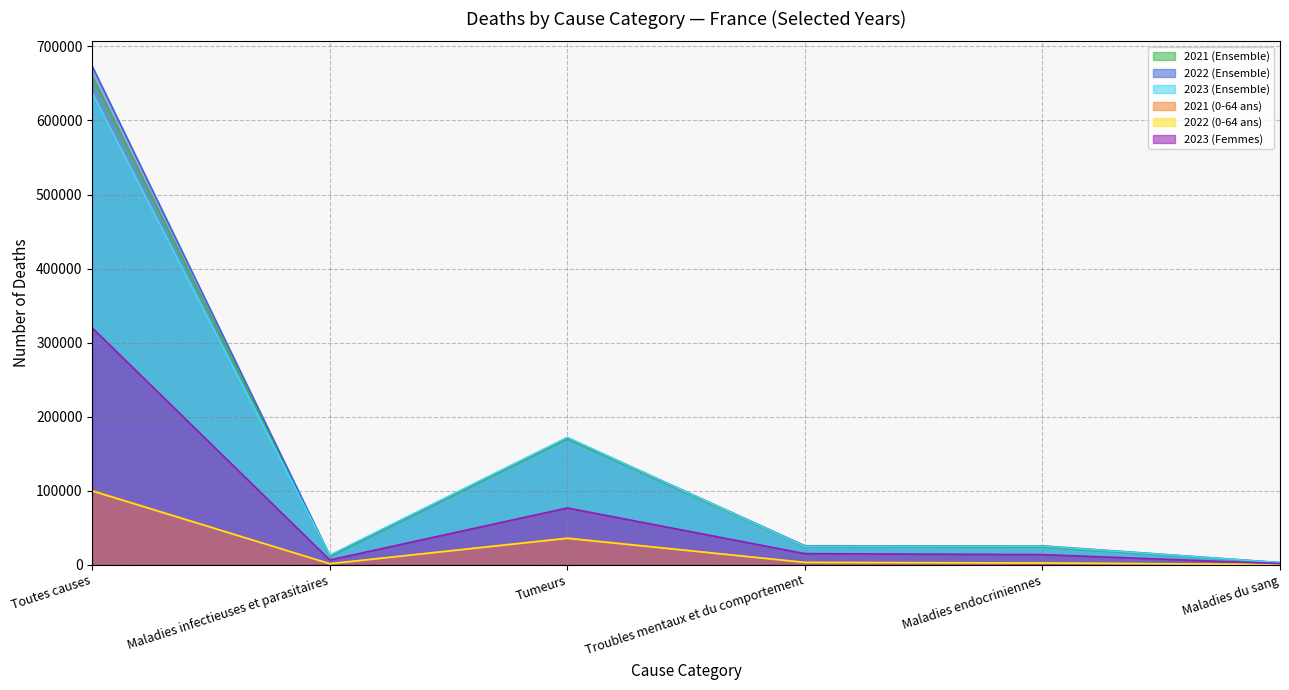

What is the label of the 2nd point from the left?

Maladies infectieuses et parasitaires